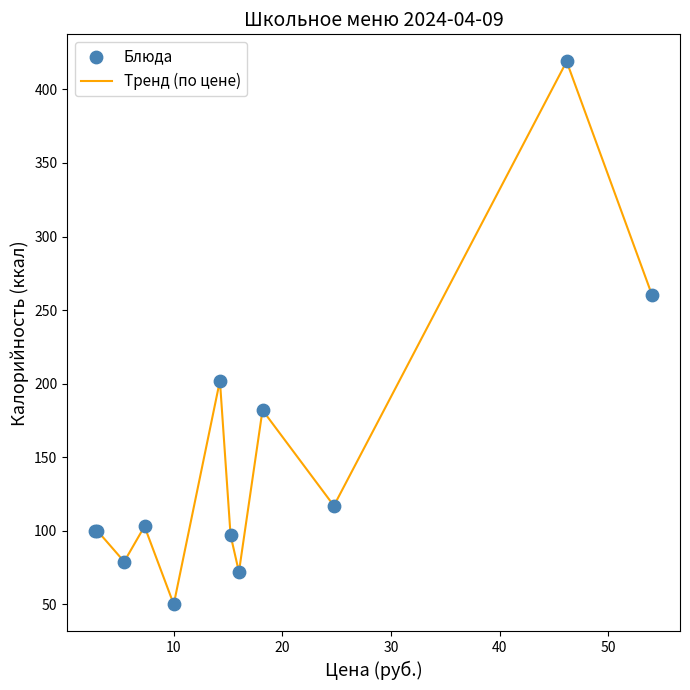

What is the greatest value displayed?

419